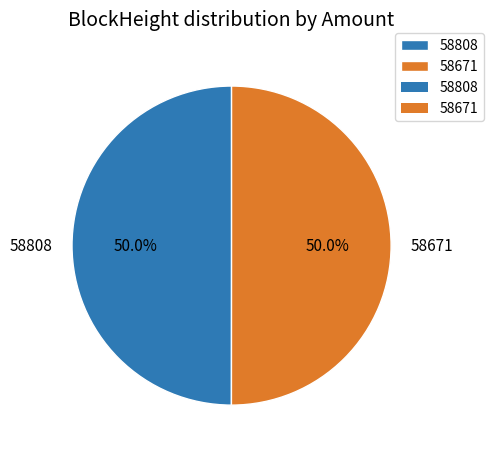

Approximately how many times larger is the value at 58671 compared to 58808?

1.0